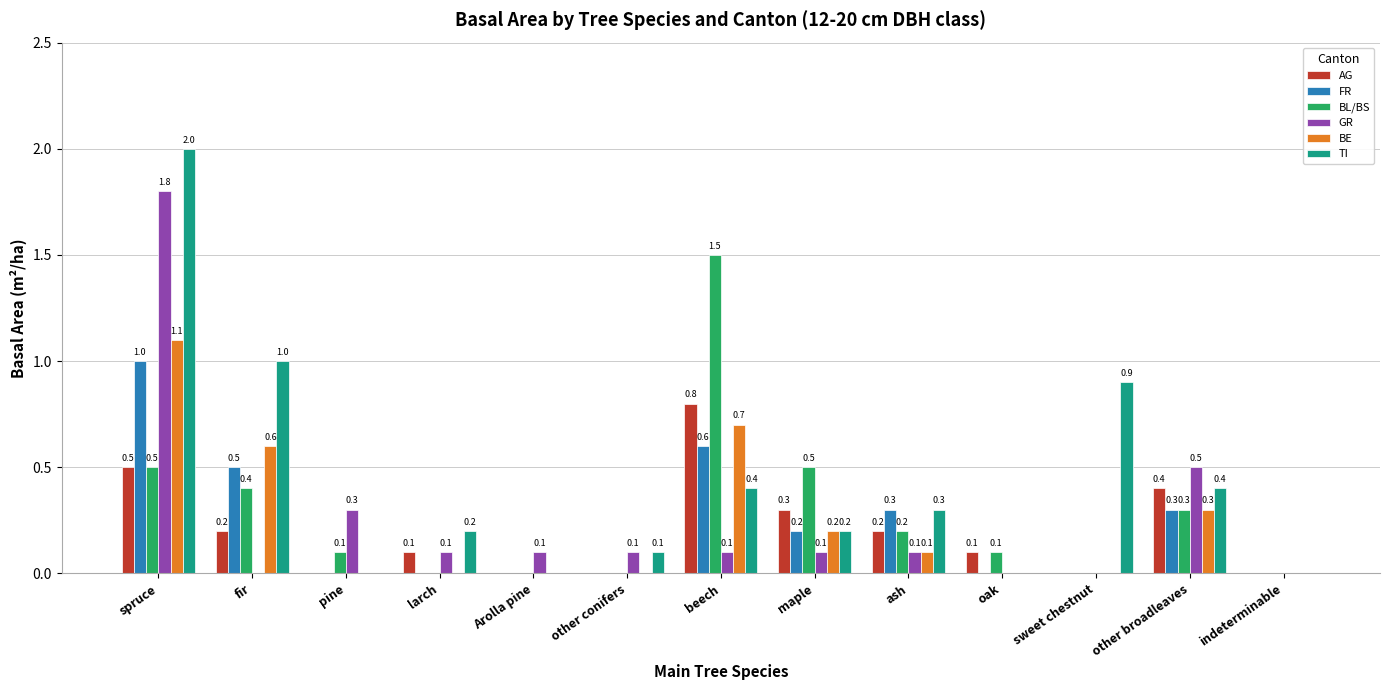

The GR series shows 0.1 at ash. True or false?

True